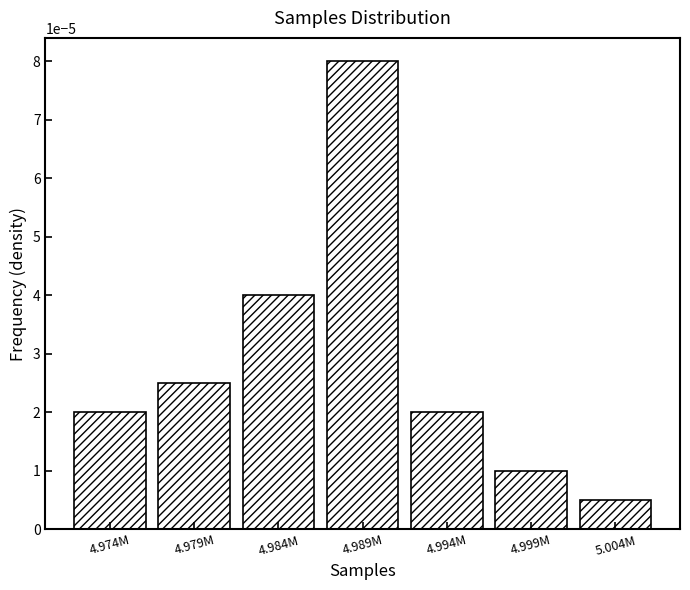

Which has a higher value, 4.989M or 5.004M?

4.989M